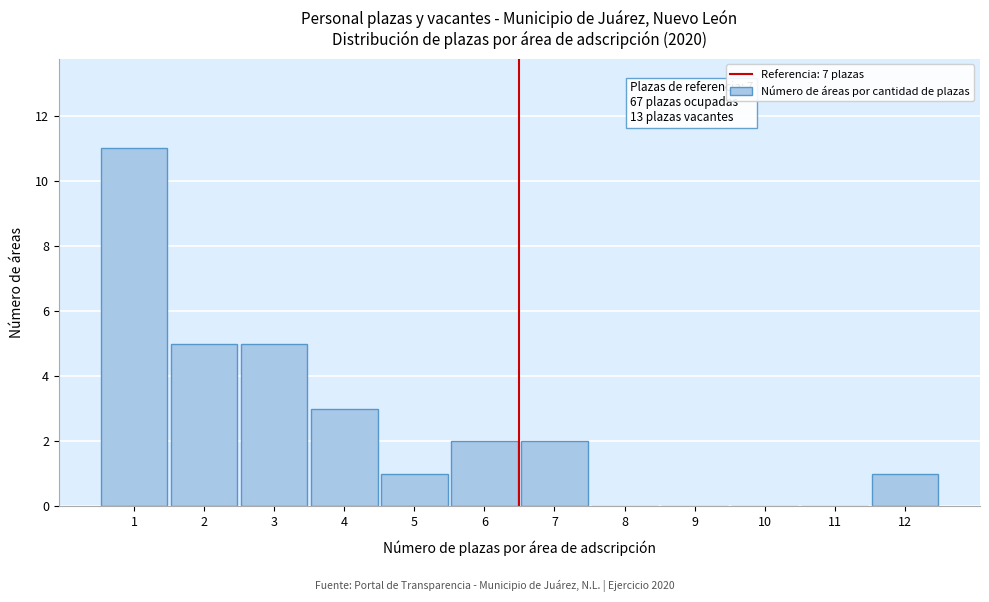

Reading left to right, list all the values displayed in this chart.

1=11	2=5	3=5	4=3	5=1	6=2	7=2	8=0	9=0	10=0	11=0	12=1